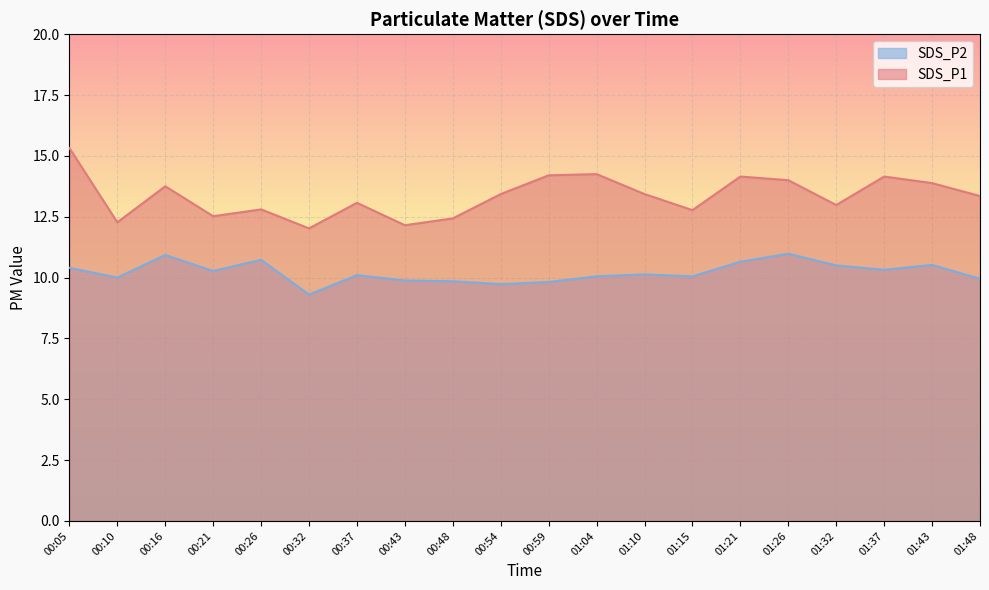

List the labels in order of SDS_P1 value, smallest first.

00:32, 00:43, 00:10, 00:48, 00:21, 01:15, 00:26, 01:32, 00:37, 01:48, 00:54, 01:10, 00:16, 01:43, 01:26, 01:21, 01:37, 00:59, 01:04, 00:05